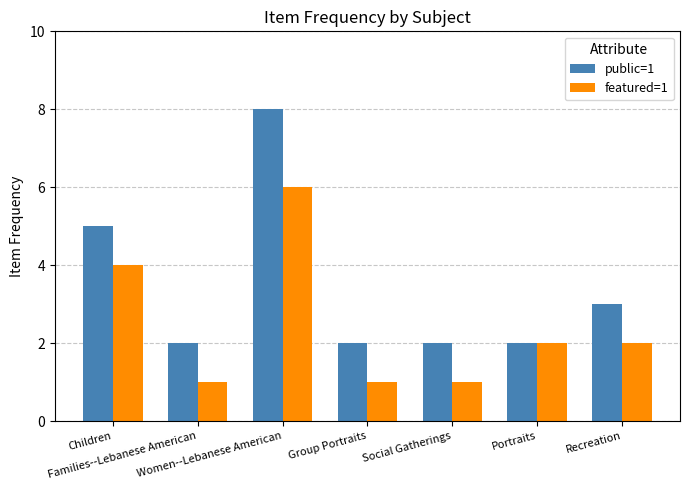

What is the smallest value displayed?

1